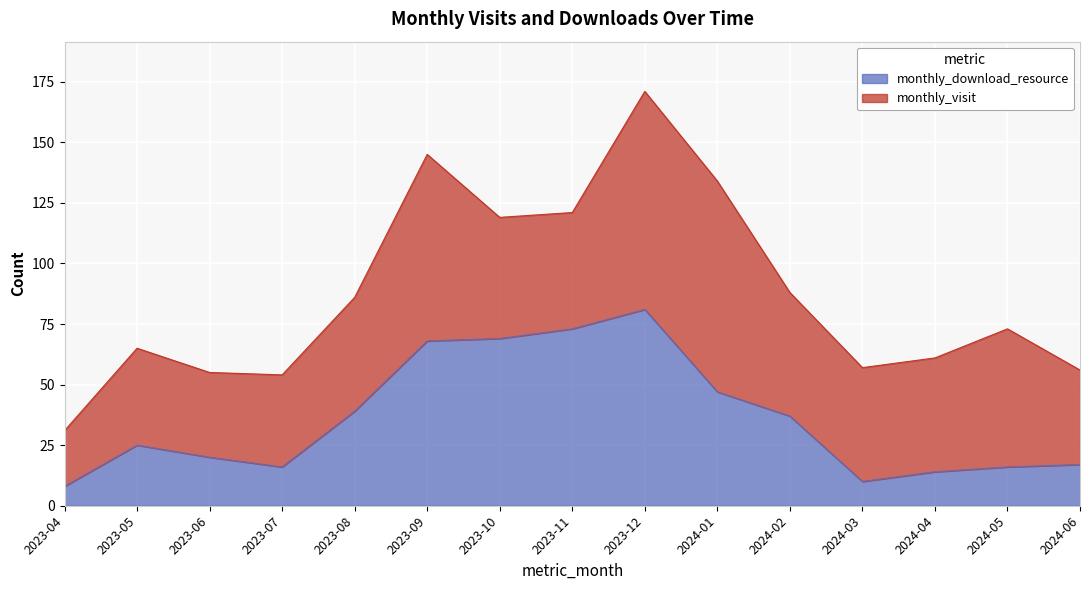

True or false: the data shows 10 at 2024-03.

True